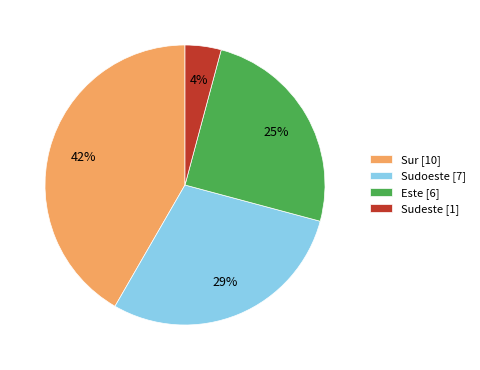

Which has a higher value, Sur or Sudeste?

Sur